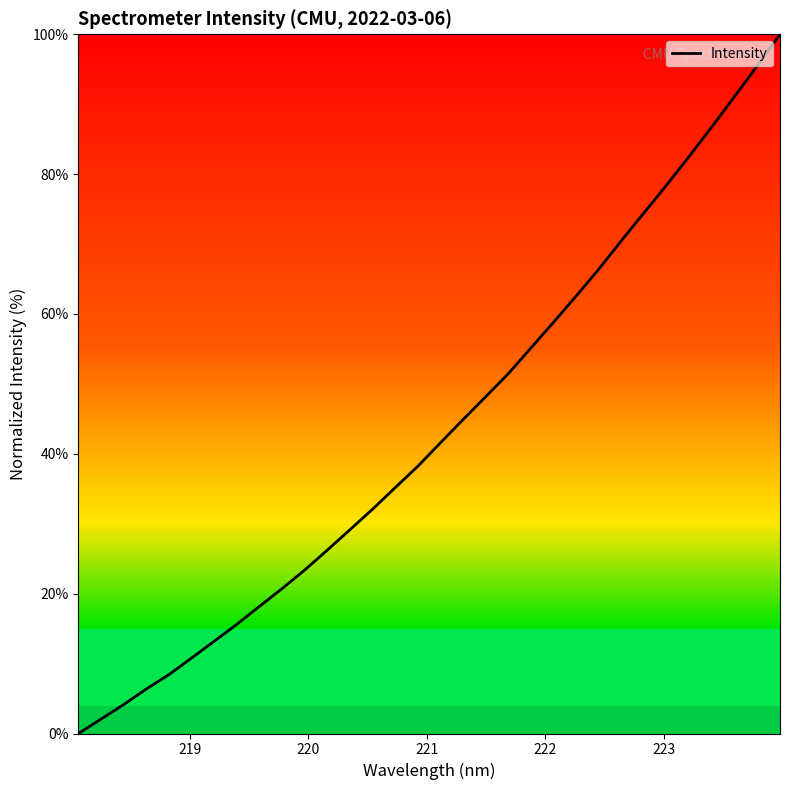

How many distinct data groups are displayed?

1